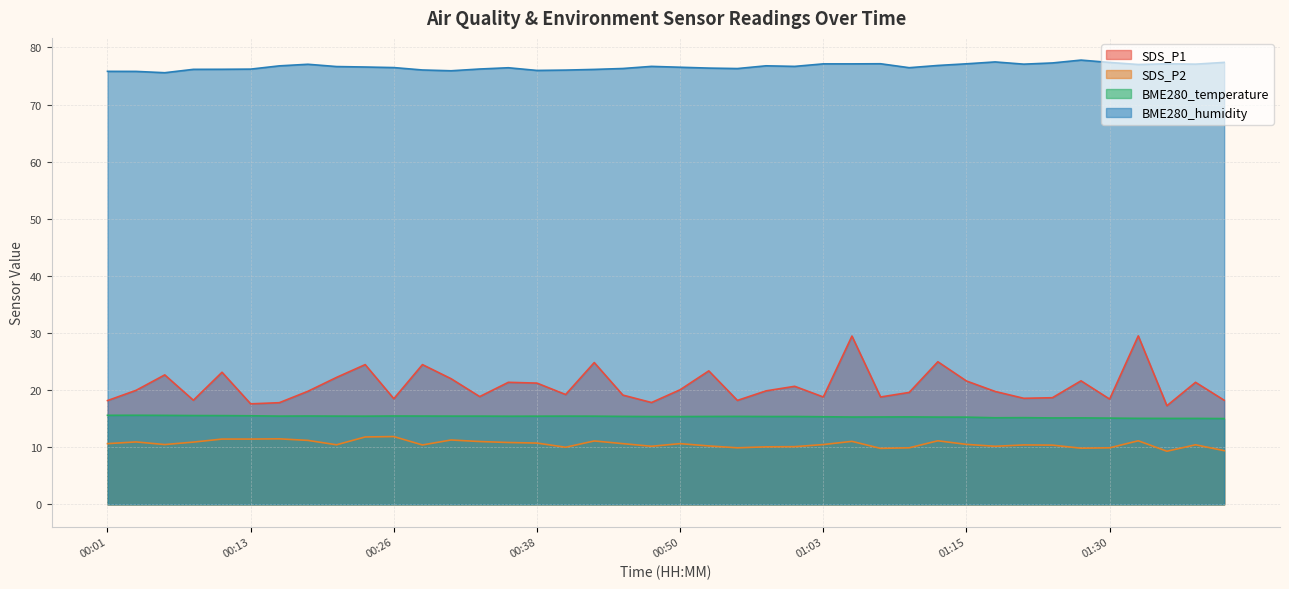

True or false: BME280_temperature has a value of 15.4 at 00:58.

True